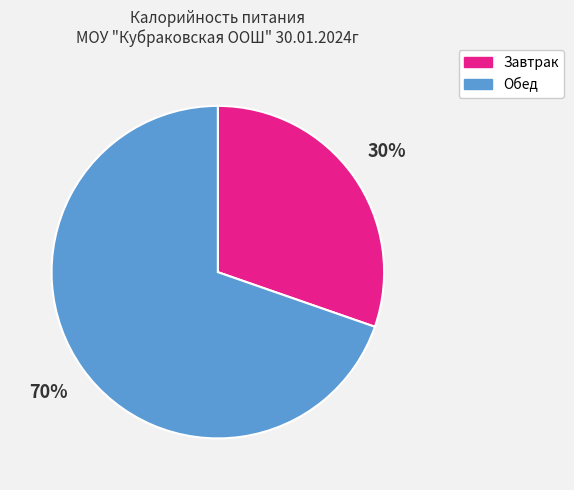

Between Обед and Завтрак, which is larger?

Обед